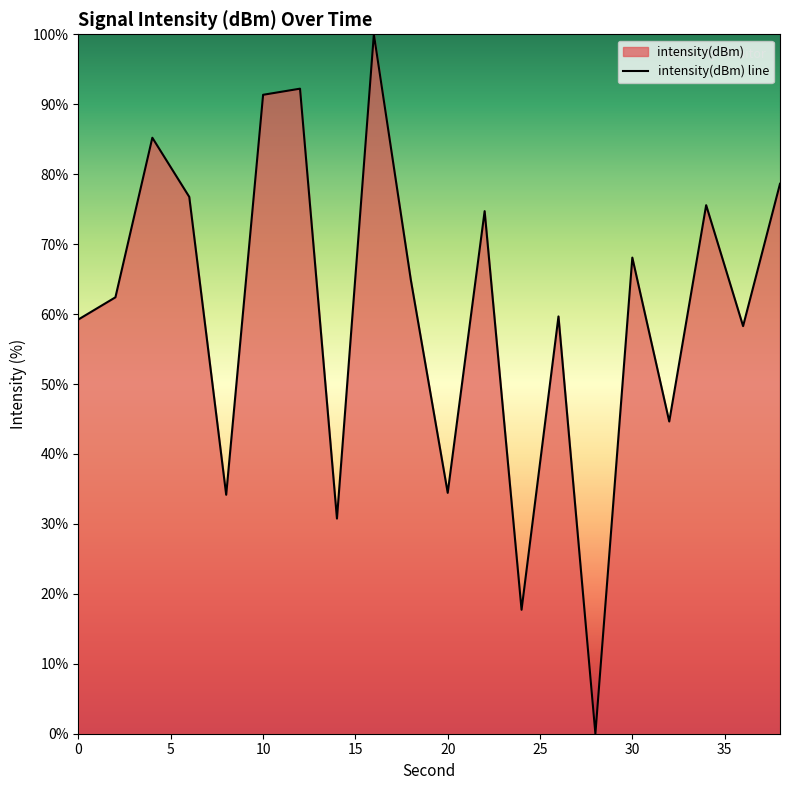

What is the difference between the maximum and minimum values?

100.0